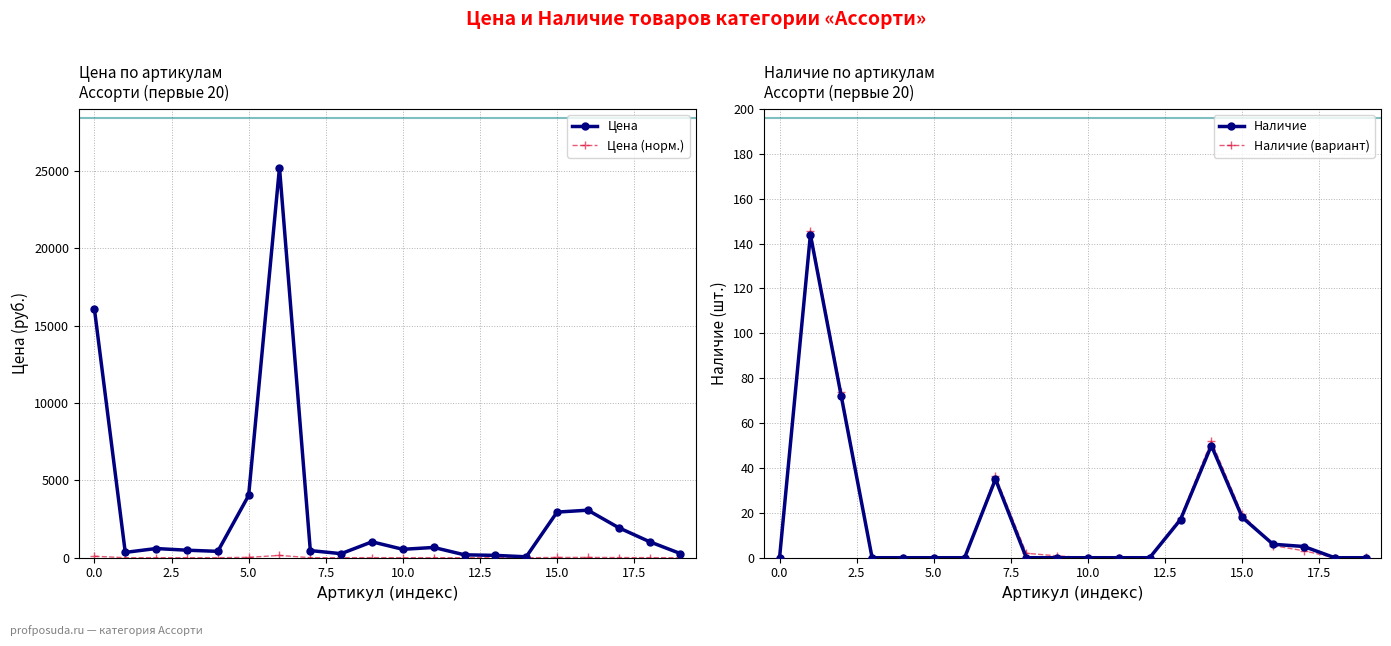

List the series in order of their peak value, highest first.

Цена, Цена (норм.), Наличие (вариант), Наличие